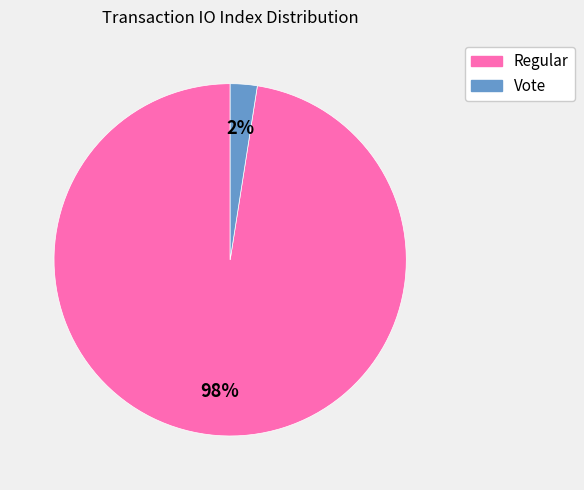

To the nearest percent, what is the average slice percentage?

50%